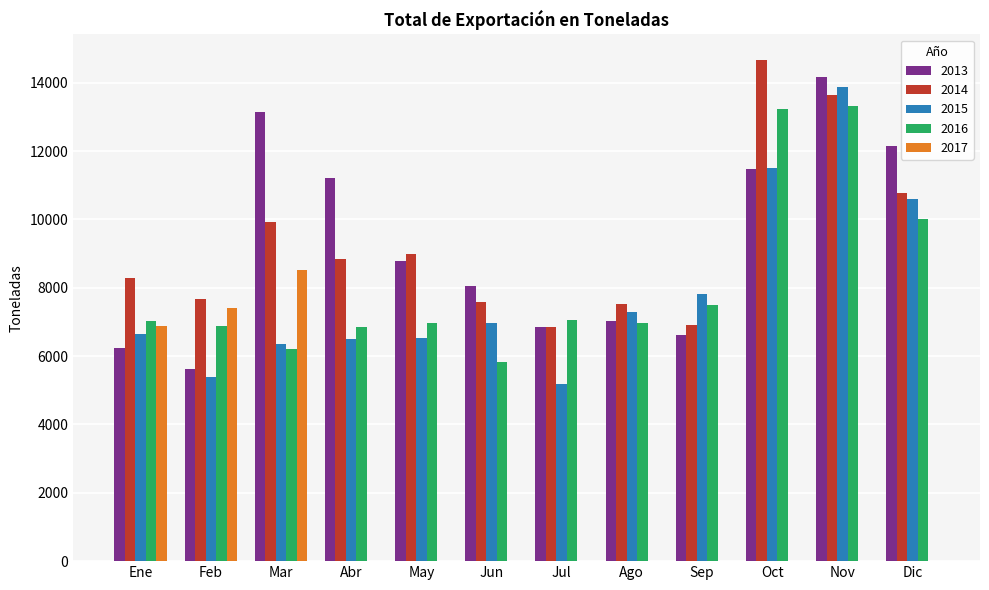

Read the 2016 value at Feb.

6878.9